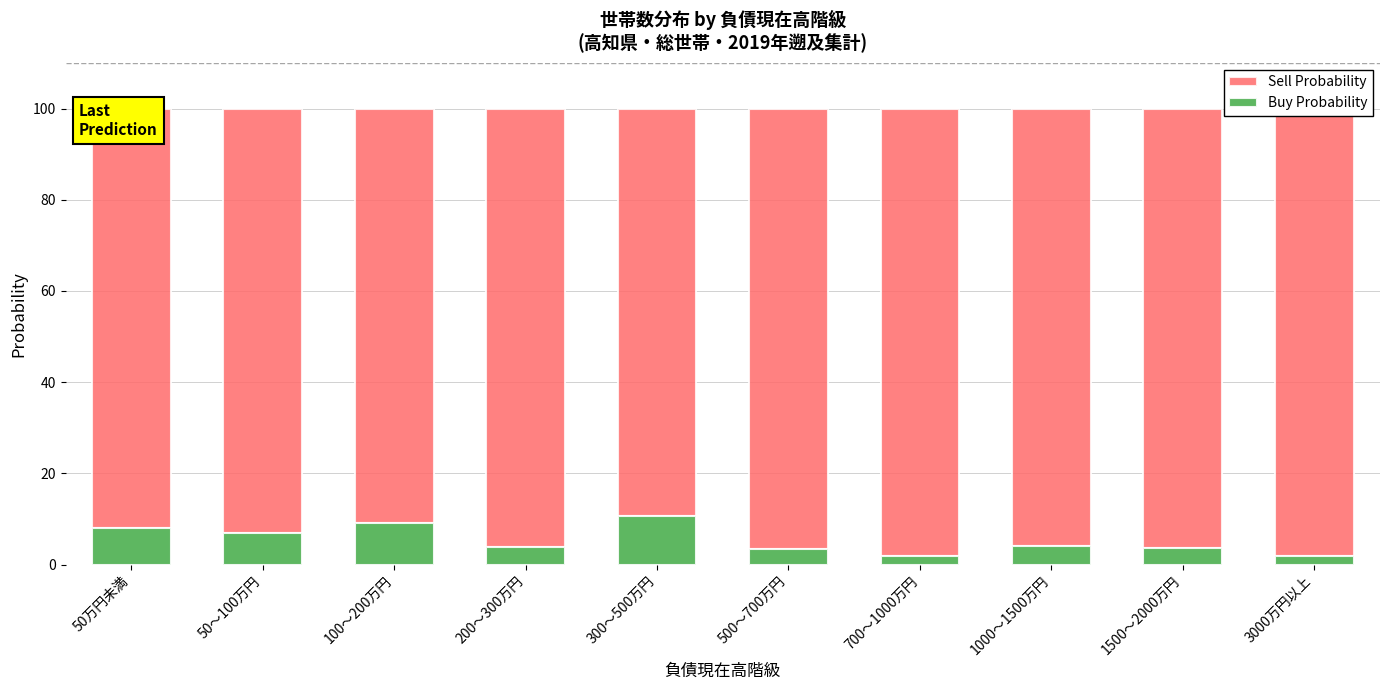

What is the difference between the second highest and second lowest values in the Buy Probability series?

7.3